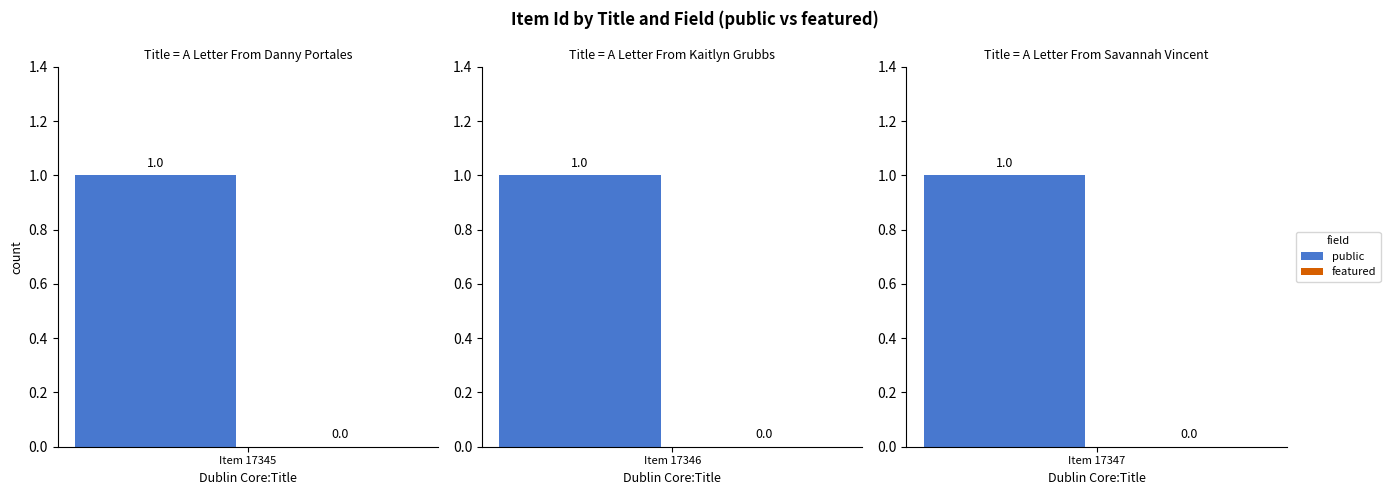

Which series has the largest range (max minus min)?

public